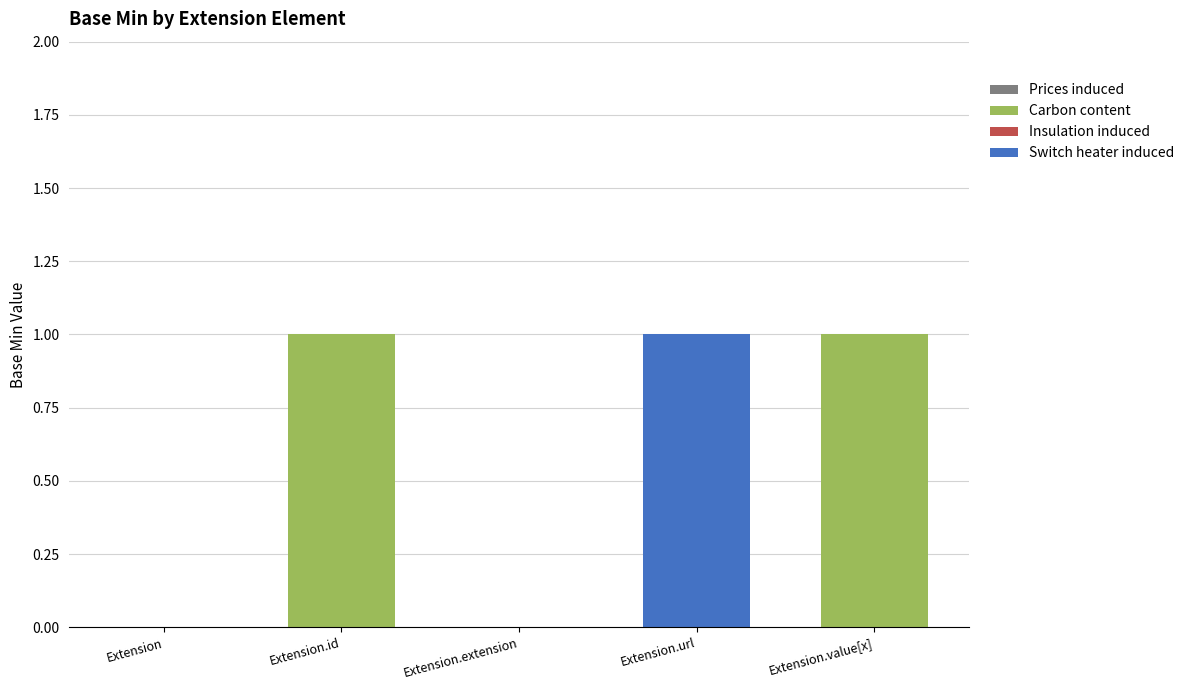

How many distinct data groups are displayed?

2